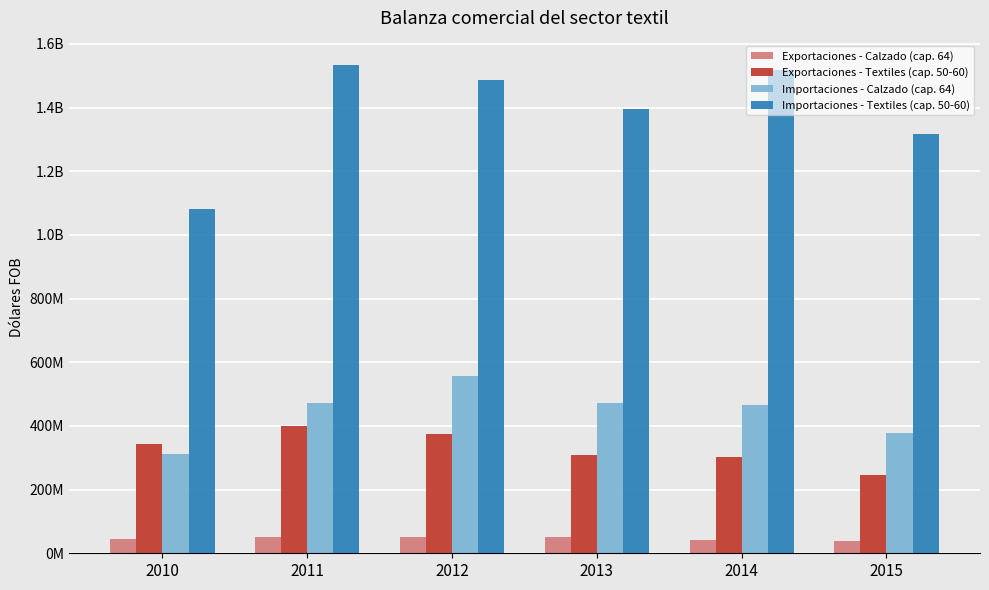

Is it true that Exportaciones - Calzado (cap. 64) equals 52604469.6 at 2012?

True